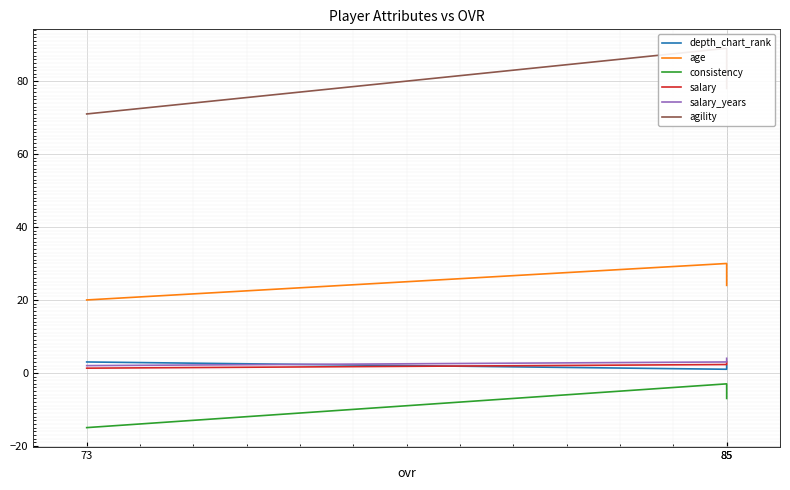

What is the spread (max minus min) of values at 73?

86.0